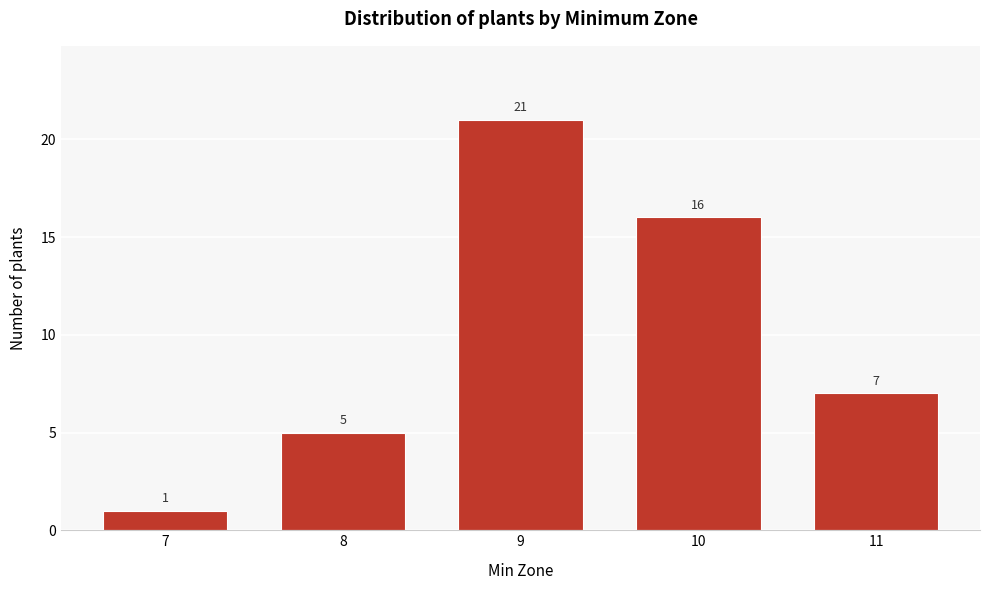

Reading left to right, extract all data points from this chart.

1	5	21	16	7